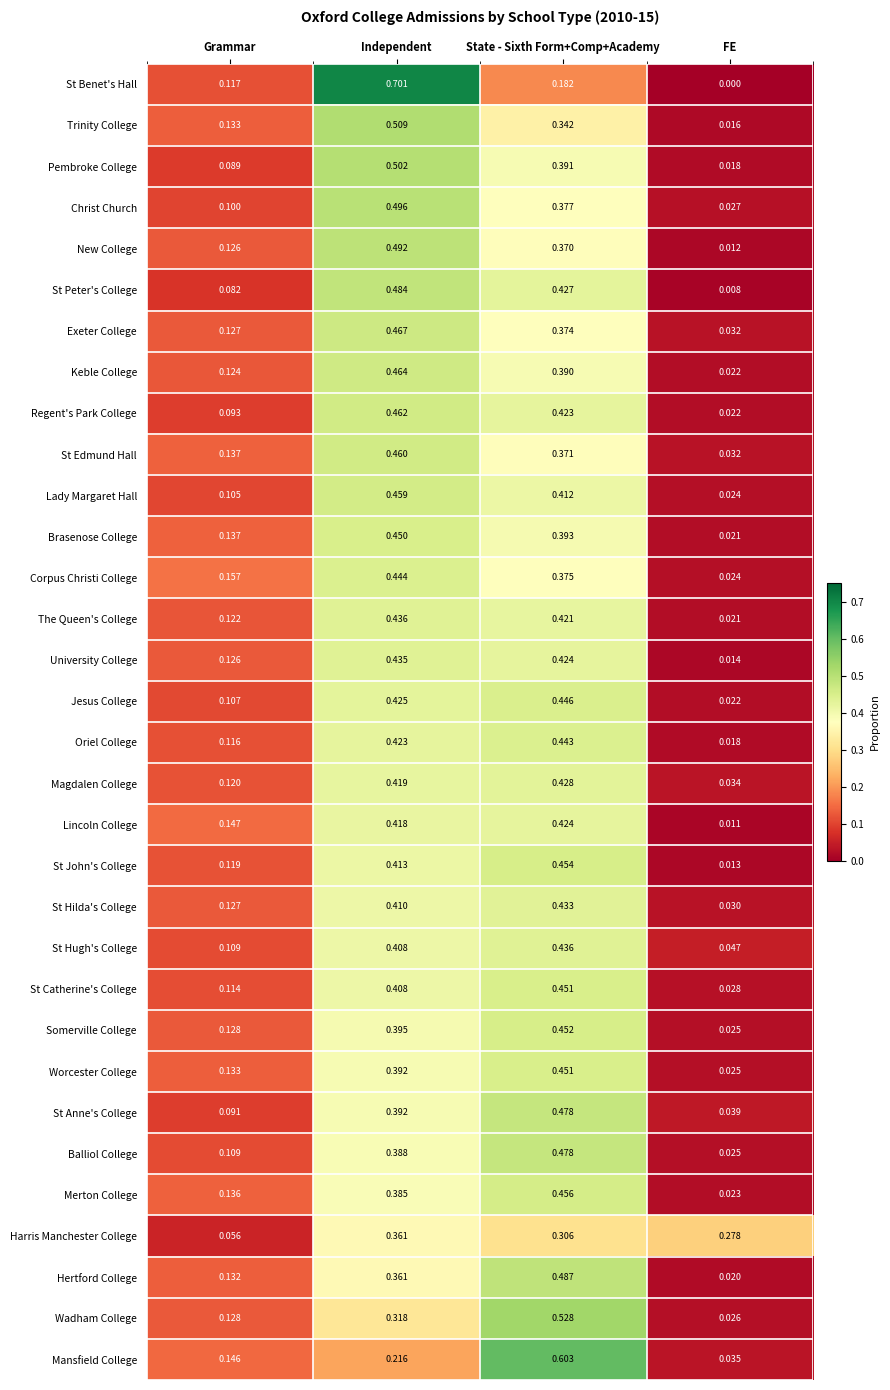

How many data points does each series have?

4